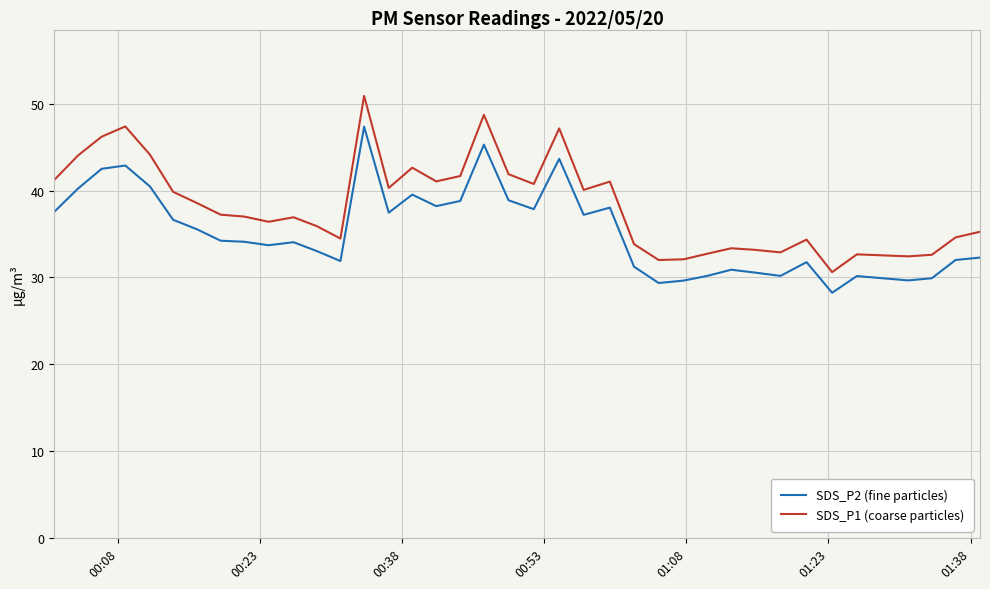

List the series in order of their peak value, highest first.

SDS_P1 (coarse particles), SDS_P2 (fine particles)